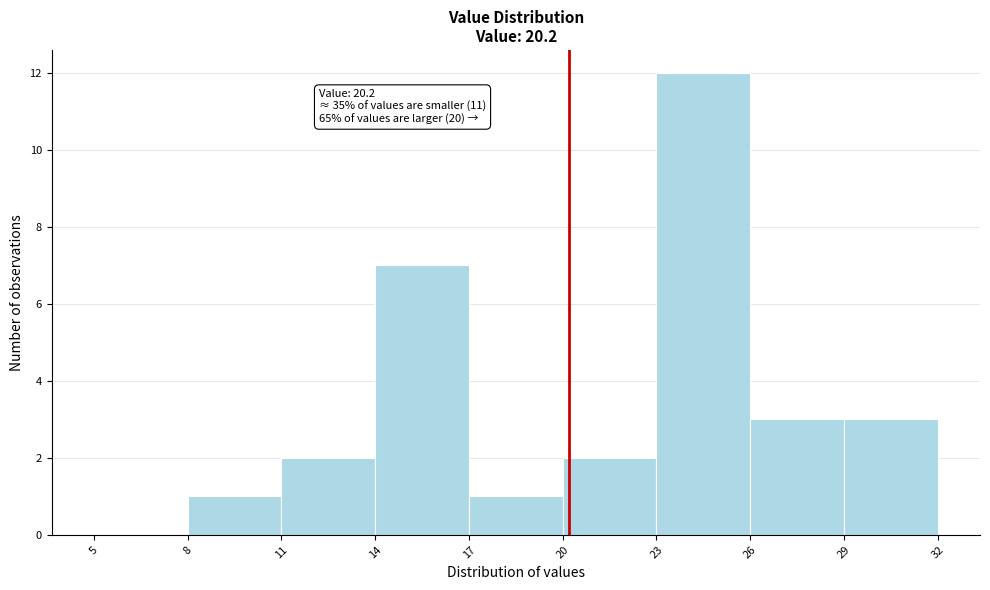

Over which range of the x-axis is the bar tallest?

23 to 26